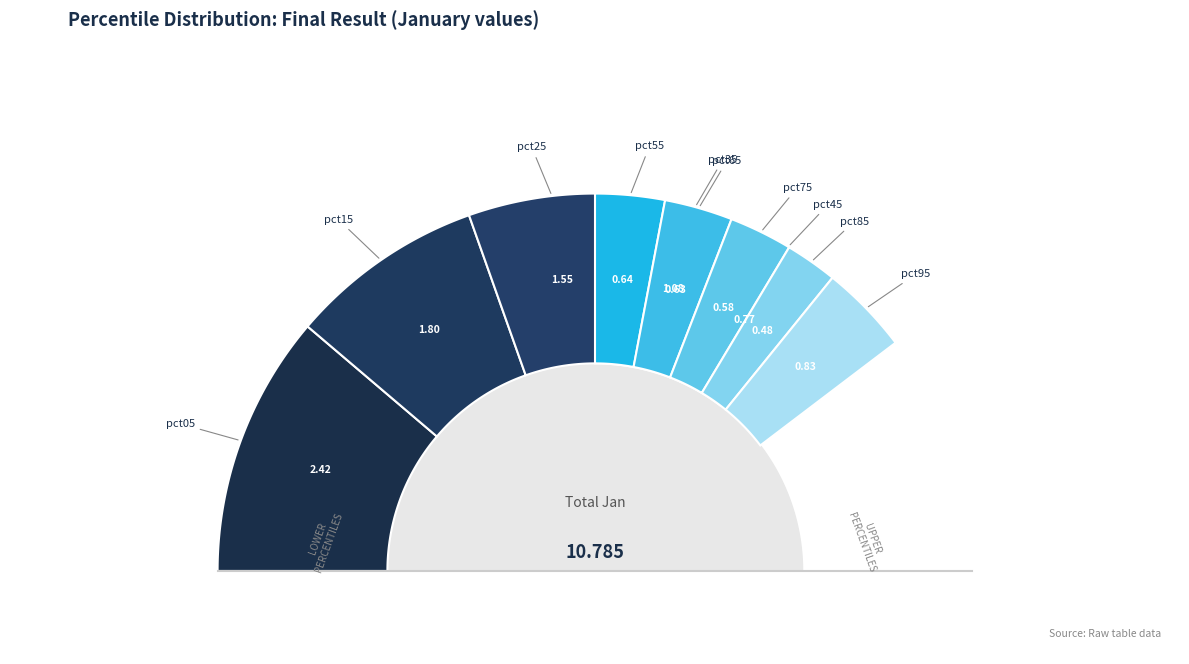

Count the number of slices in the pie.

10